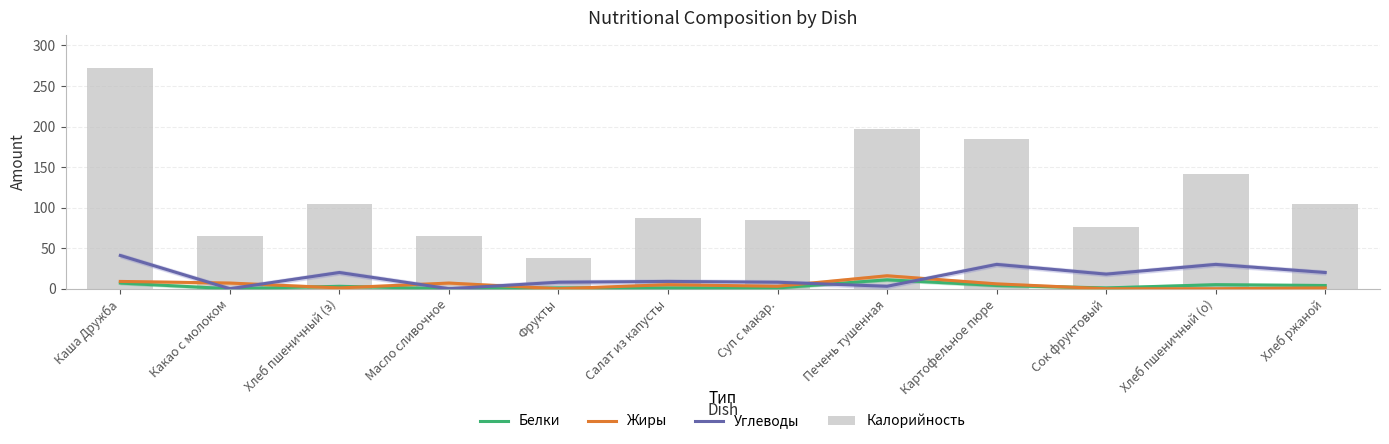

Is the value of Калорийность at Картофельное пюре greater than the value of Углеводы at Суп с макар.?

Yes